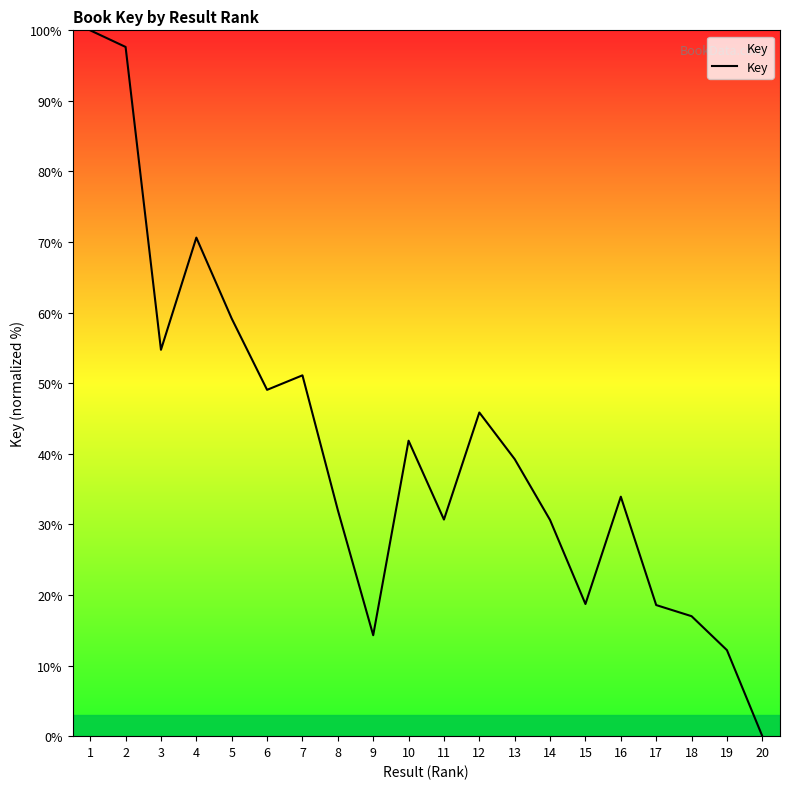

How many values are below 39?

10